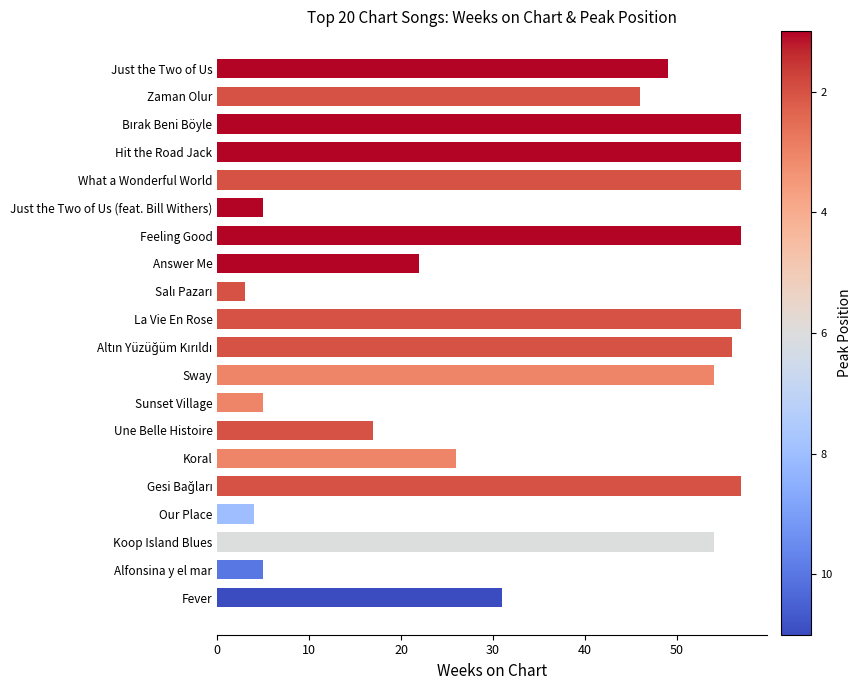

What is the sum of all values?

719